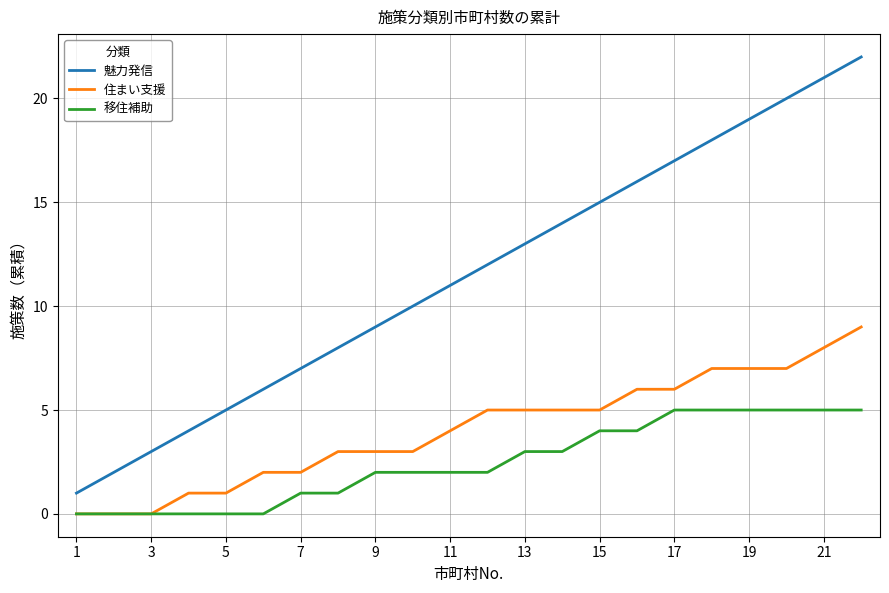

Rank the series by their average value, from highest to lowest.

魅力発信, 住まい支援, 移住補助